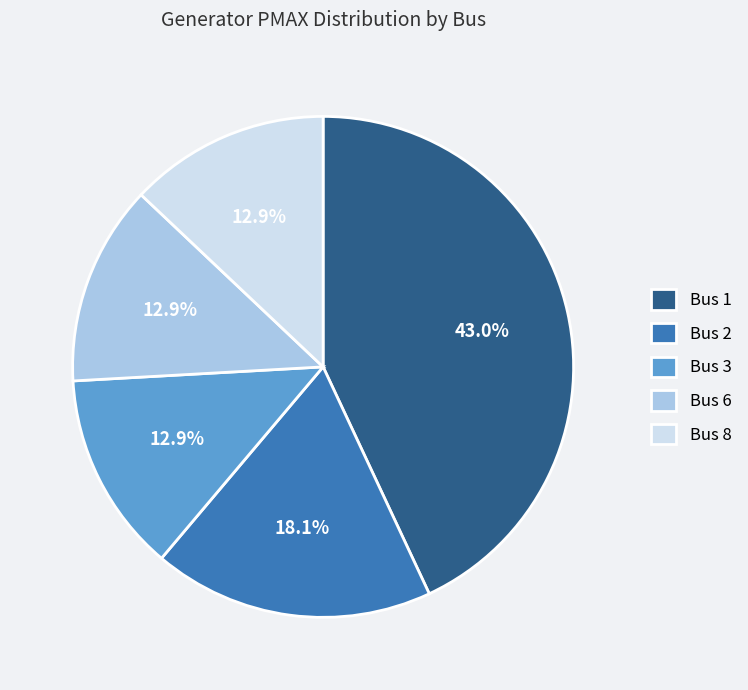

Which has a higher value, Bus 2 or Bus 6?

Bus 2